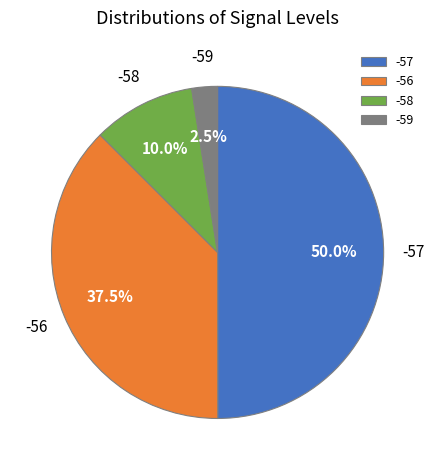

What is the smallest slice in the pie chart?

-59